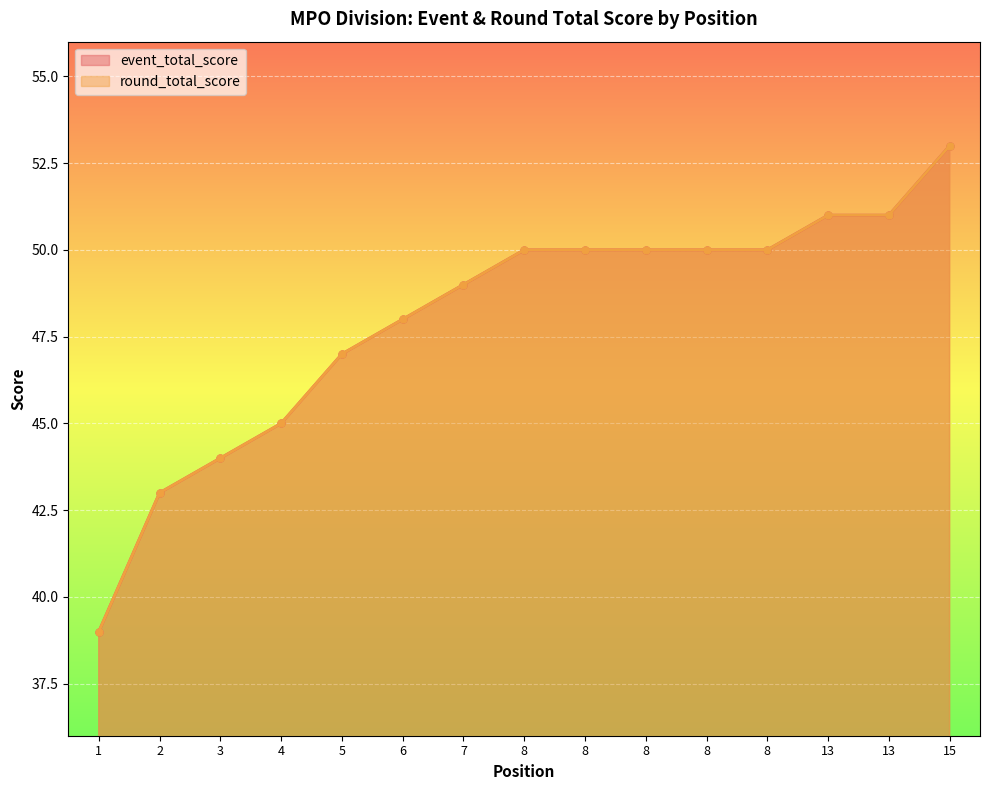

Which category has the lowest value in the event_total_score series?

1